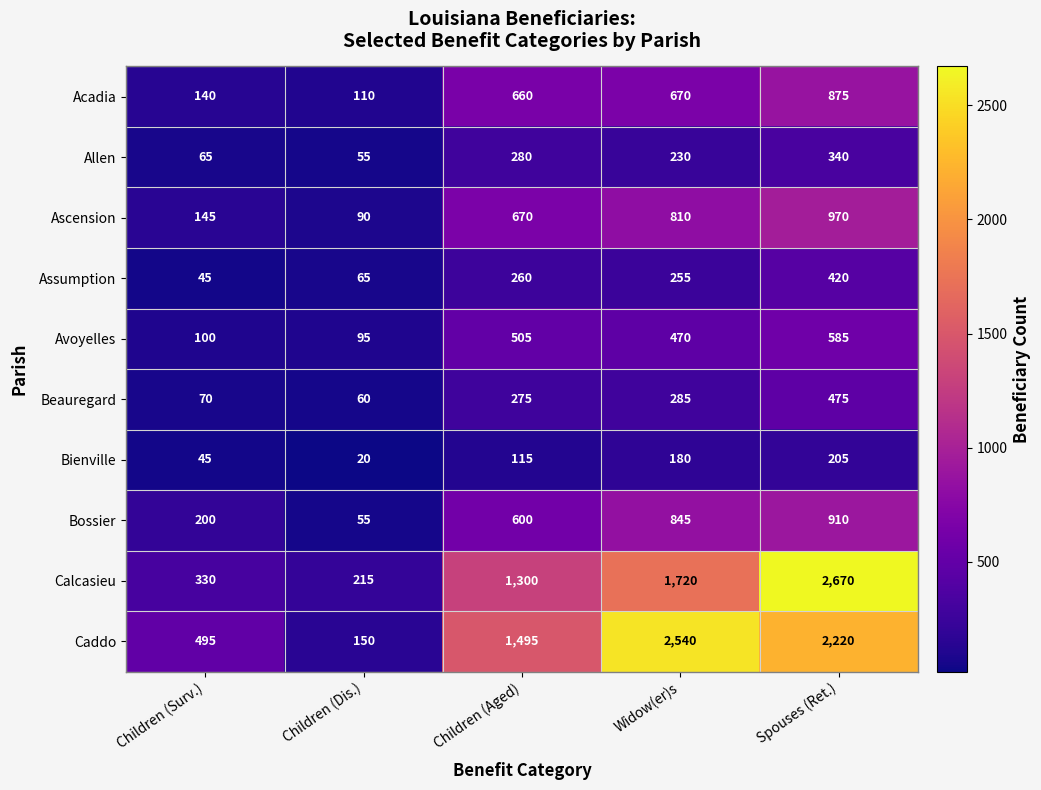

How many values in the Ascension series are below 670?

2